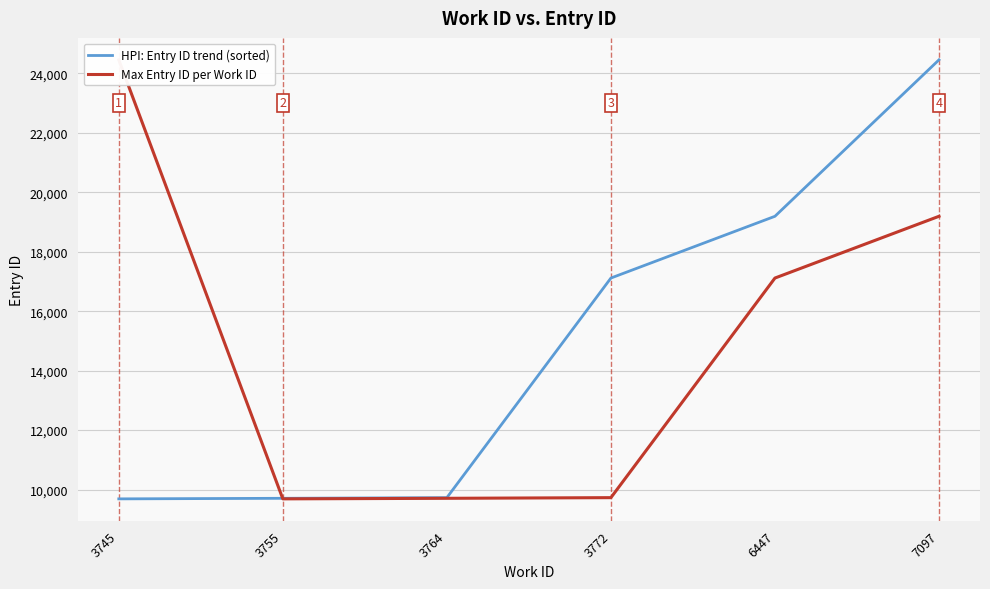

Reading left to right, transcribe all the data shown in this chart.

HPI: Entry ID trend (sorted): 9685	9704	9726	17115	19193	24457
Max Entry ID per Work ID: 24457	9685	9704	9726	17115	19193